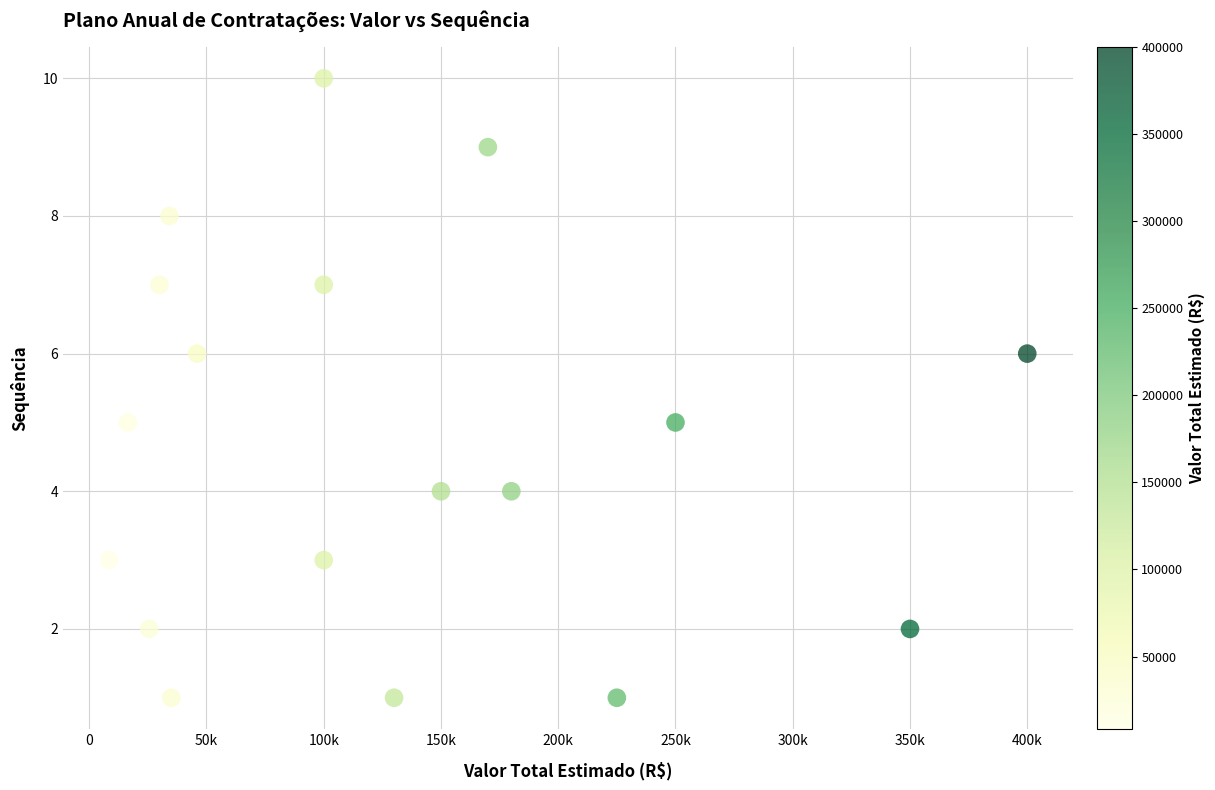

What is the range of X values (max minus min)?

391500